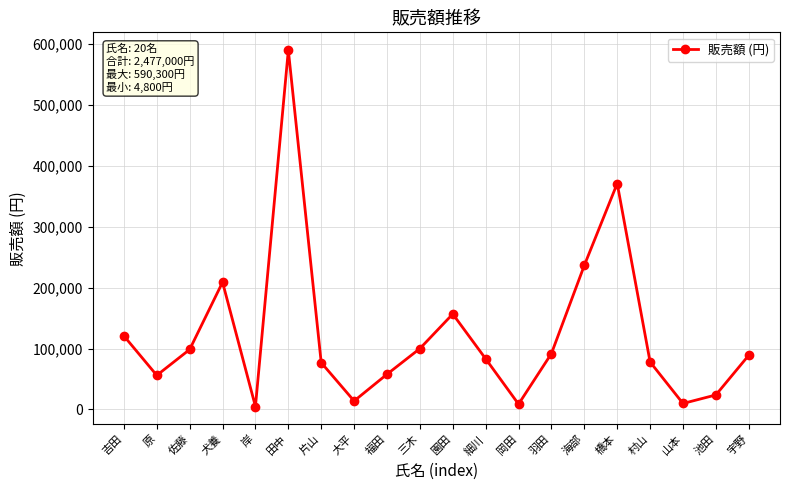

What is the sum of the values at 田中 and 原?

646300